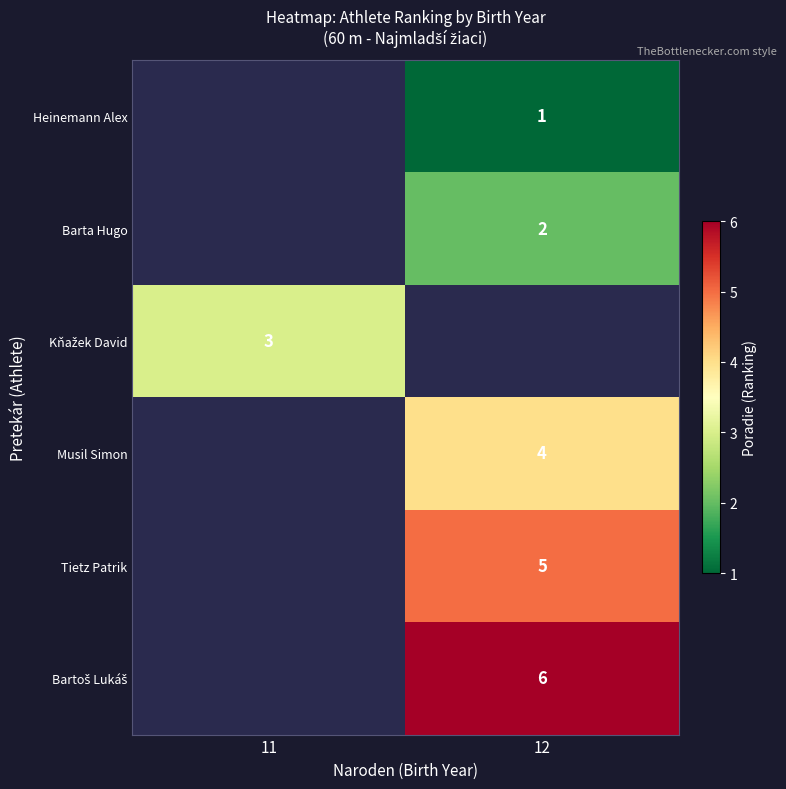

What is the maximum value shown in the chart?

6.0